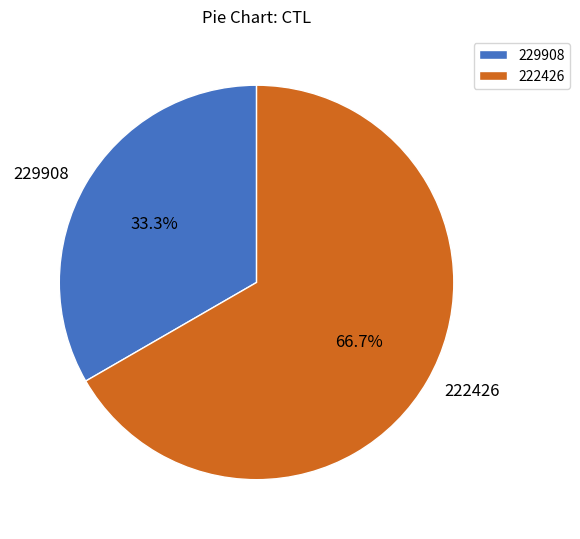

To the nearest percent, what is the combined percentage of 222426 and 229908?

100%